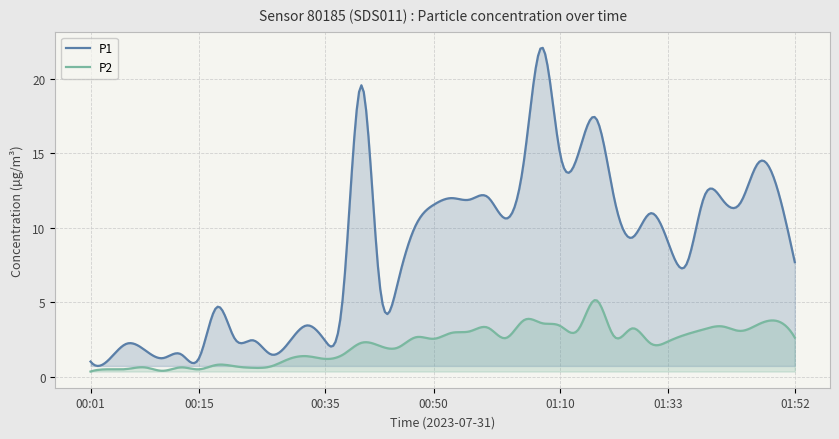

What is the difference between the maximum and minimum values in the P2 series?

4.8